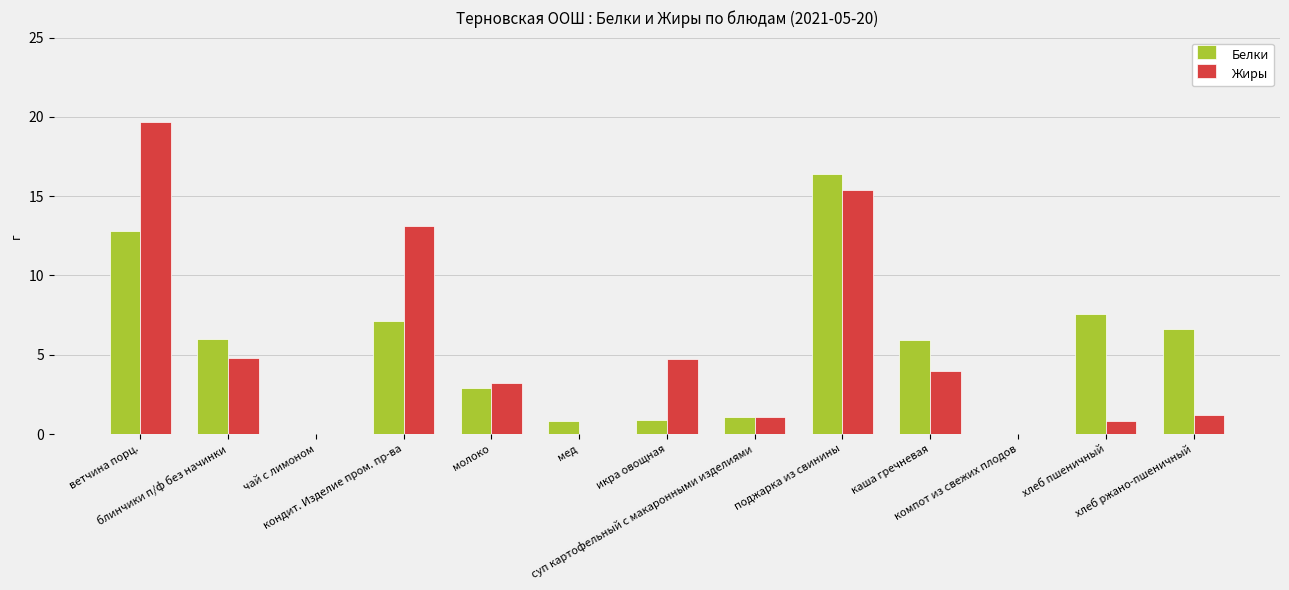

Where does the Белки series first go above 5?

ветчина порц.